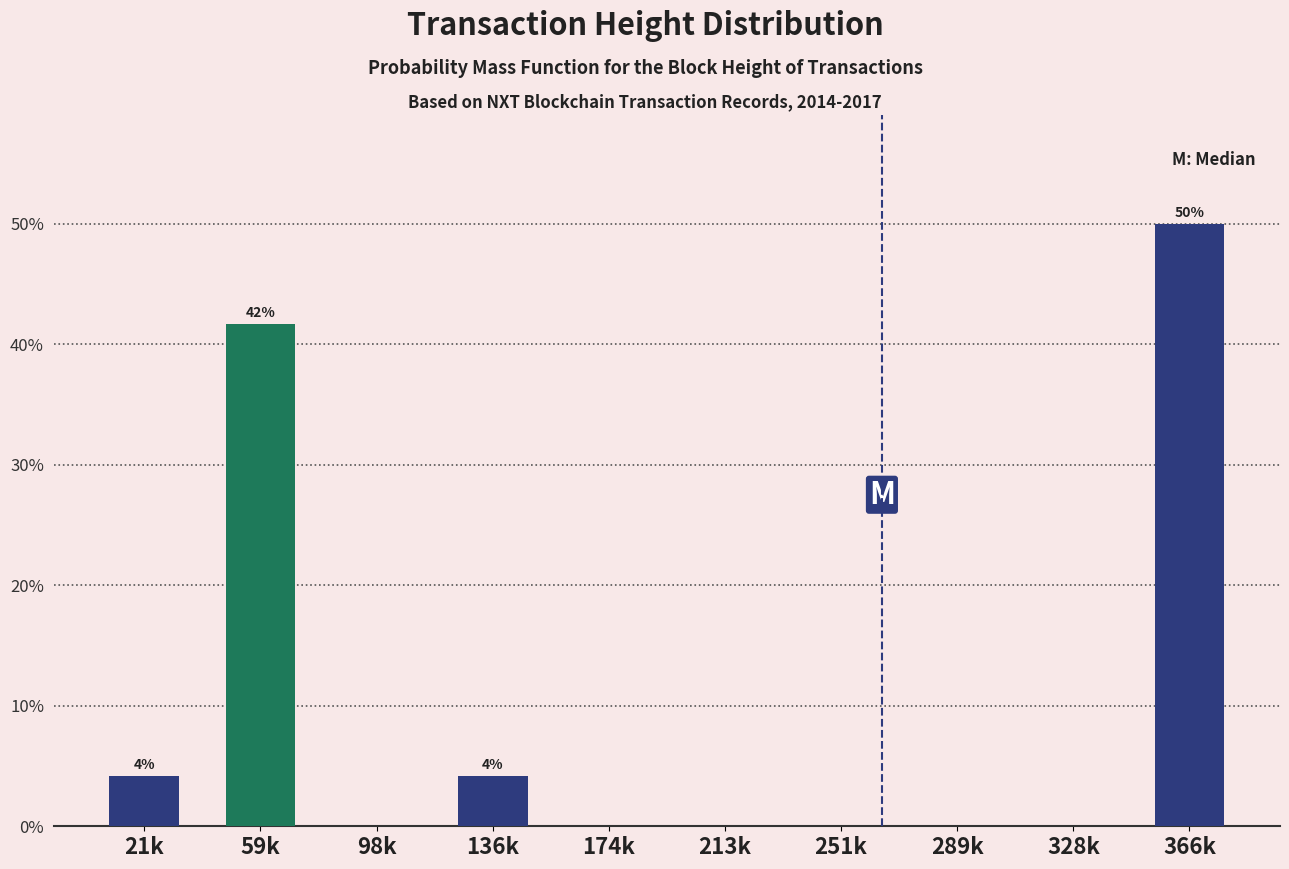

Reading left to right, extract all data points from this chart.

21k=4.2	59k=41.7	98k=0.0	136k=4.2	174k=0.0	213k=0.0	251k=0.0	289k=0.0	328k=0.0	366k=50.0